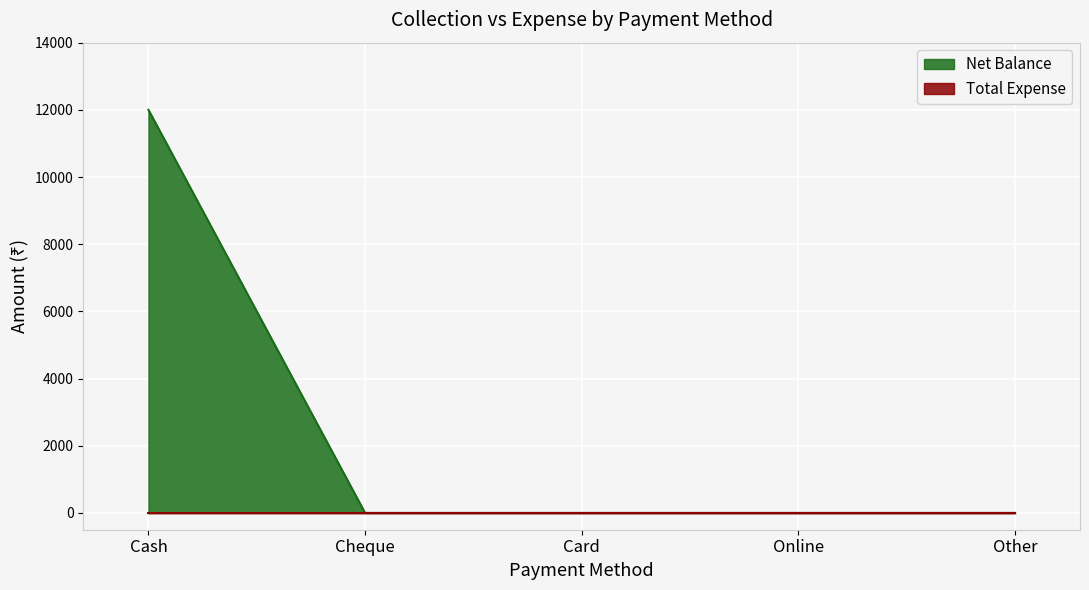

Reading left to right, transcribe all the data shown in this chart.

12000	0	0	0	0